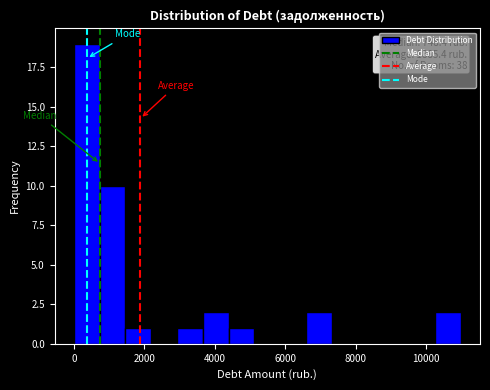

Read against the x-axis, roughly where is the centre of the tallest bar?

400